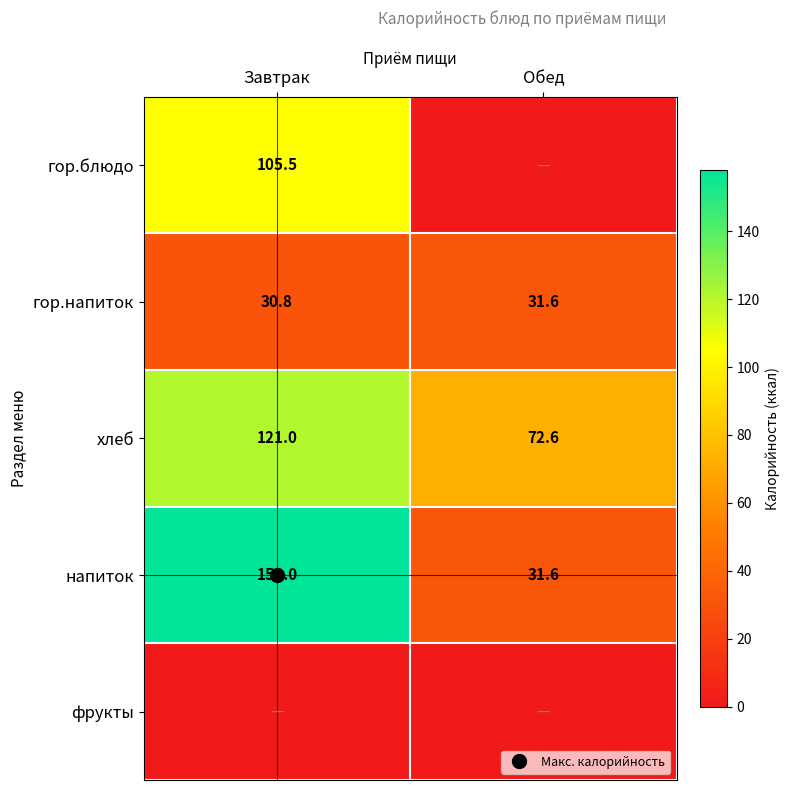

Is it true that фрукты equals 0.0 at Завтрак?

True